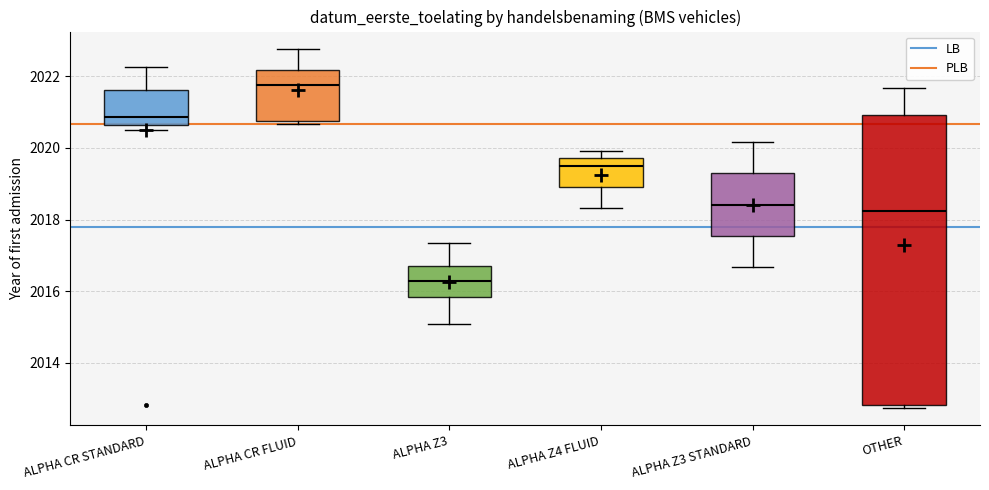

Reading left to right, transcribe this box plot: for each box, give where its median line is, the range the box spans, and where its two whiskers end, as read against the y-axis. The values are not printed on the chart, so give them approximately, as read against the axis.

ALPHA CR STANDARD: median 2020.8, box 2020.6 to 2021.6, whiskers 2020.6 (just below the box's lower edge) to 2022.2
ALPHA CR FLUID: median 2021.8, box 2020.8 to 2022.2, whiskers 2020.6 to 2022.8
ALPHA Z3: median 2016.2, box 2015.8 to 2016.8, whiskers 2015.0 to 2017.4
ALPHA Z4 FLUID: median 2019.6, box 2019.0 to 2019.8, whiskers 2018.4 to 2020.0
ALPHA Z3 STANDARD: median 2018.4, box 2017.6 to 2019.2, whiskers 2016.6 to 2020.2
OTHER: median 2018.2, box 2012.8 to 2021.0, whiskers 2012.8 (just below the box's lower edge) to 2021.6